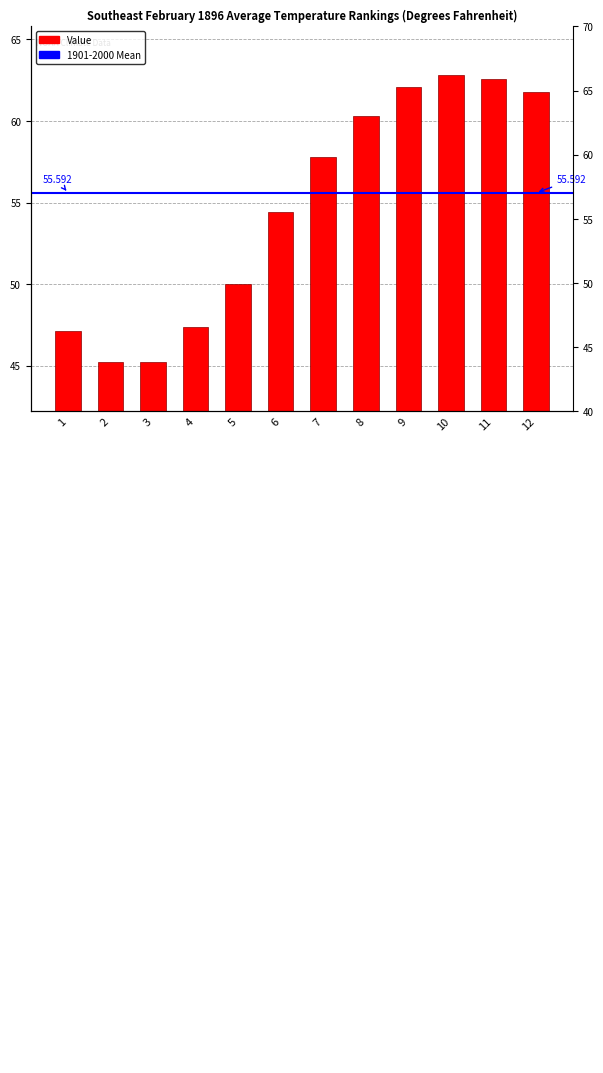

What is the smallest value displayed?

45.2